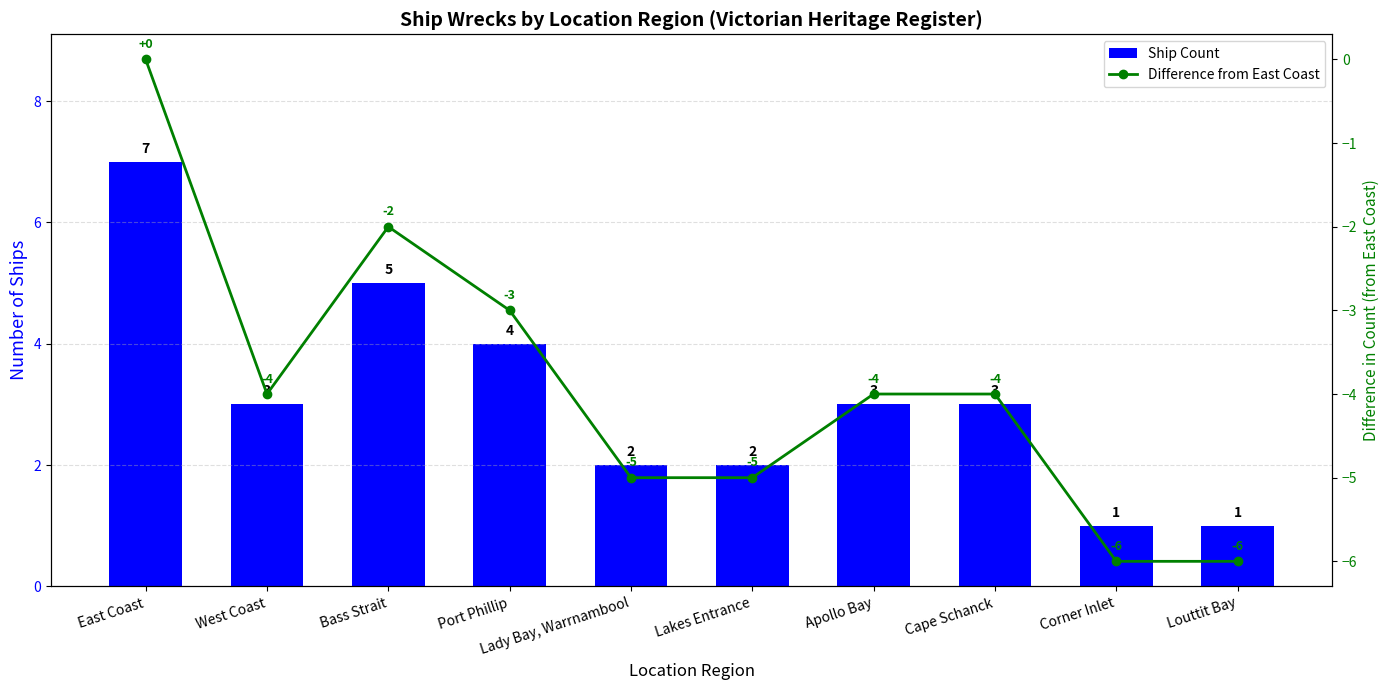

Reading left to right, what are all the values shown in this chart?

Ship Count: 7	3	5	4	2	2	3	3	1	1
Difference from East Coast: 0	-4	-2	-3	-5	-5	-4	-4	-6	-6